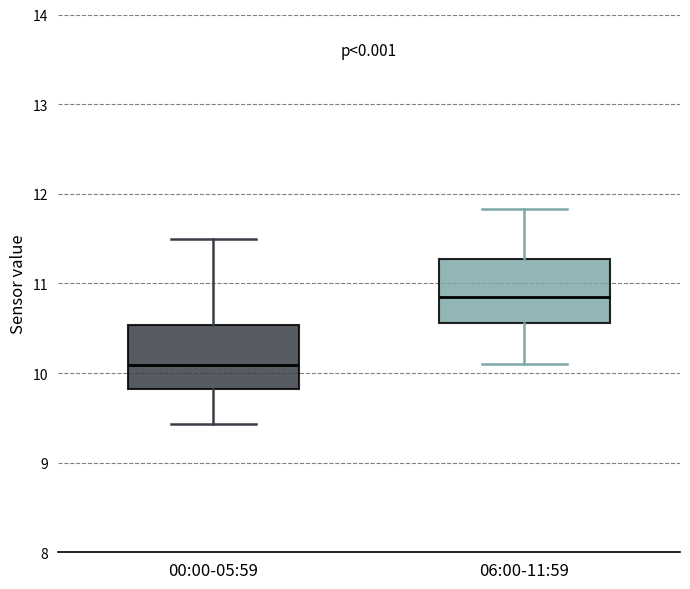

Where is the upper edge of the box for 06:00-11:59 on the y-axis? The values are not printed on the chart, so give them approximately, as read against the axis.

11.3